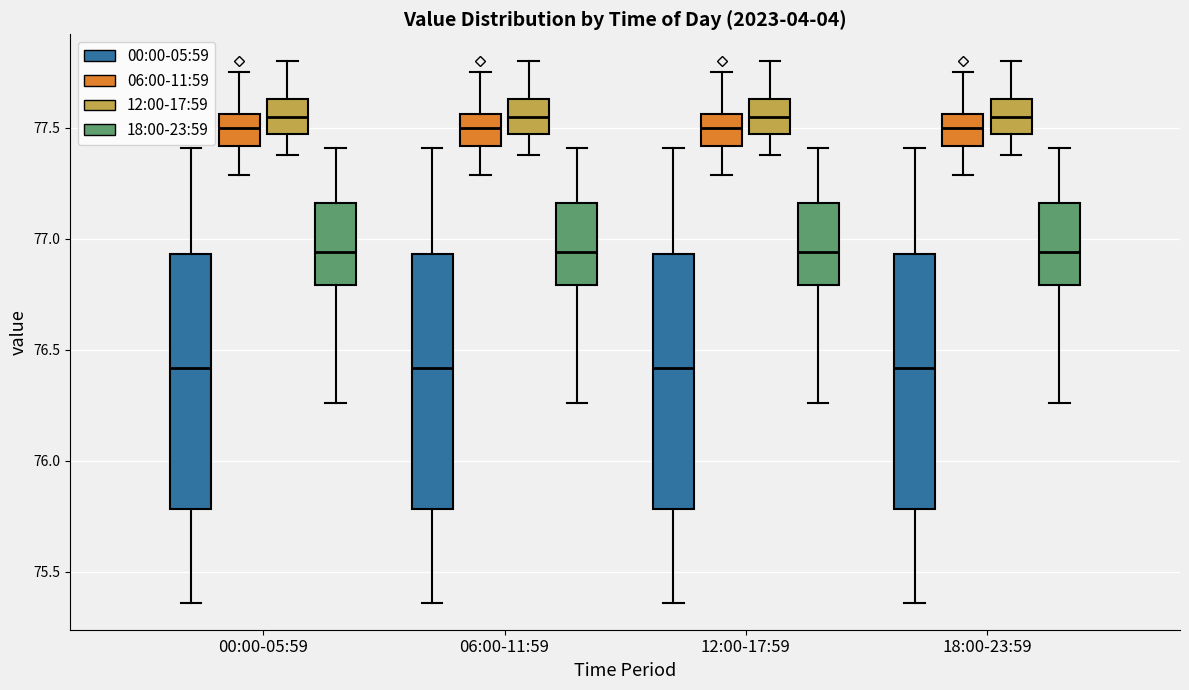

Reading left to right, transcribe this box plot: for each box, give where its median line is, the range the box spans, and where its two whiskers end, as read against the y-axis. The values are not printed on the chart, so give them approximately, as read against the axis.

00:00-05:59 (00:00-05:59): median 76.40, box 75.80 to 76.95, whiskers 75.35 to 77.40
00:00-05:59 (06:00-11:59): median 77.50, box 77.40 to 77.55, whiskers 77.30 to 77.75
00:00-05:59 (12:00-17:59): median 77.55, box 77.45 to 77.65, whiskers 77.40 to 77.80
00:00-05:59 (18:00-23:59): median 76.95, box 76.80 to 77.15, whiskers 76.25 to 77.40
06:00-11:59 (00:00-05:59): median 76.40, box 75.80 to 76.95, whiskers 75.35 to 77.40
06:00-11:59 (06:00-11:59): median 77.50, box 77.40 to 77.55, whiskers 77.30 to 77.75
06:00-11:59 (12:00-17:59): median 77.55, box 77.45 to 77.65, whiskers 77.40 to 77.80
06:00-11:59 (18:00-23:59): median 76.95, box 76.80 to 77.15, whiskers 76.25 to 77.40
12:00-17:59 (00:00-05:59): median 76.40, box 75.80 to 76.95, whiskers 75.35 to 77.40
12:00-17:59 (06:00-11:59): median 77.50, box 77.40 to 77.55, whiskers 77.30 to 77.75
12:00-17:59 (12:00-17:59): median 77.55, box 77.45 to 77.65, whiskers 77.40 to 77.80
12:00-17:59 (18:00-23:59): median 76.95, box 76.80 to 77.15, whiskers 76.25 to 77.40
18:00-23:59 (00:00-05:59): median 76.40, box 75.80 to 76.95, whiskers 75.35 to 77.40
18:00-23:59 (06:00-11:59): median 77.50, box 77.40 to 77.55, whiskers 77.30 to 77.75
18:00-23:59 (12:00-17:59): median 77.55, box 77.45 to 77.65, whiskers 77.40 to 77.80
18:00-23:59 (18:00-23:59): median 76.95, box 76.80 to 77.15, whiskers 76.25 to 77.40